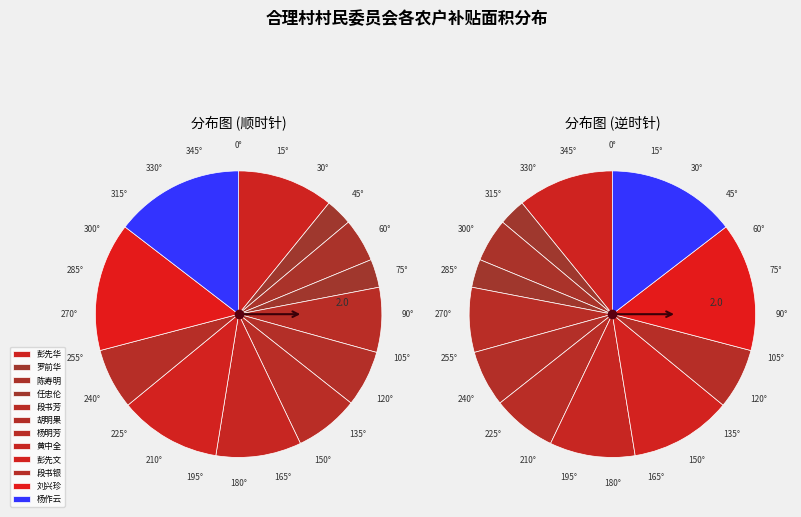

What is the smallest slice in the pie chart?

罗前华